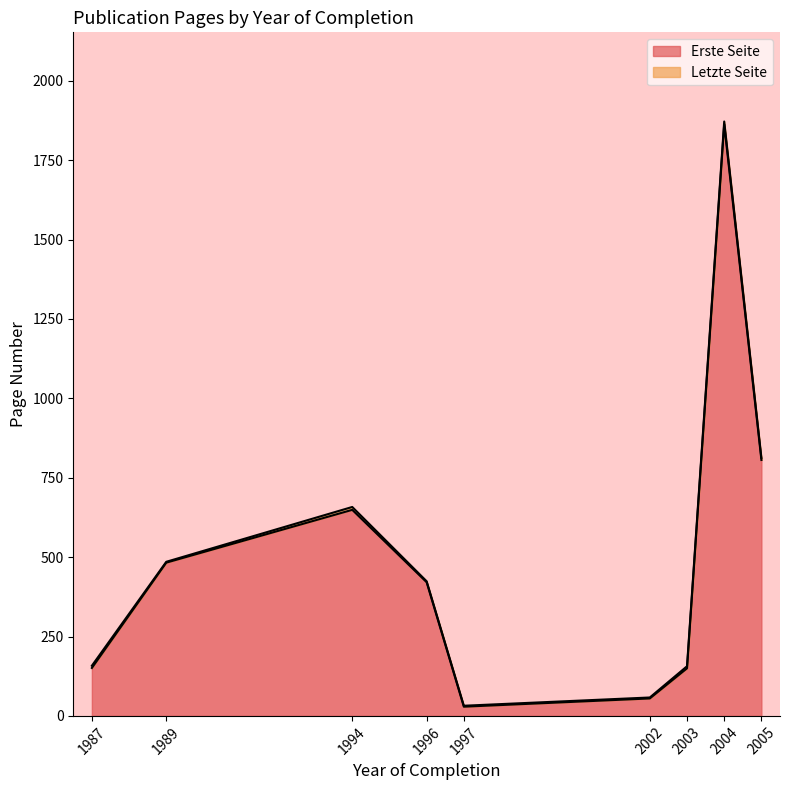

Is the value of Erste Seite at 1997 greater than the value of Letzte Seite at 1996?

No